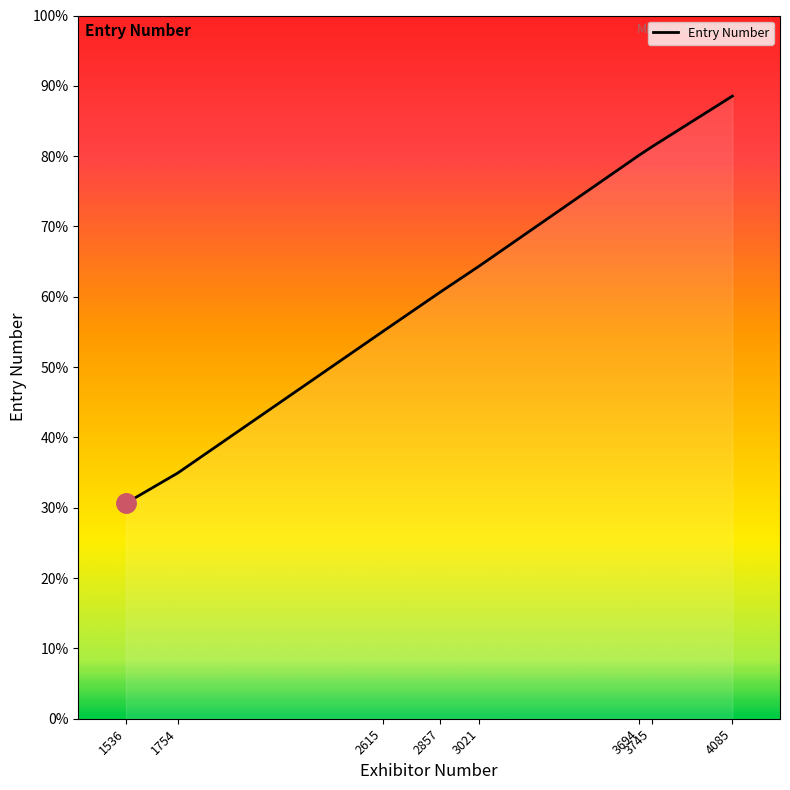

At which category does the chart reach its peak across all series?

4085